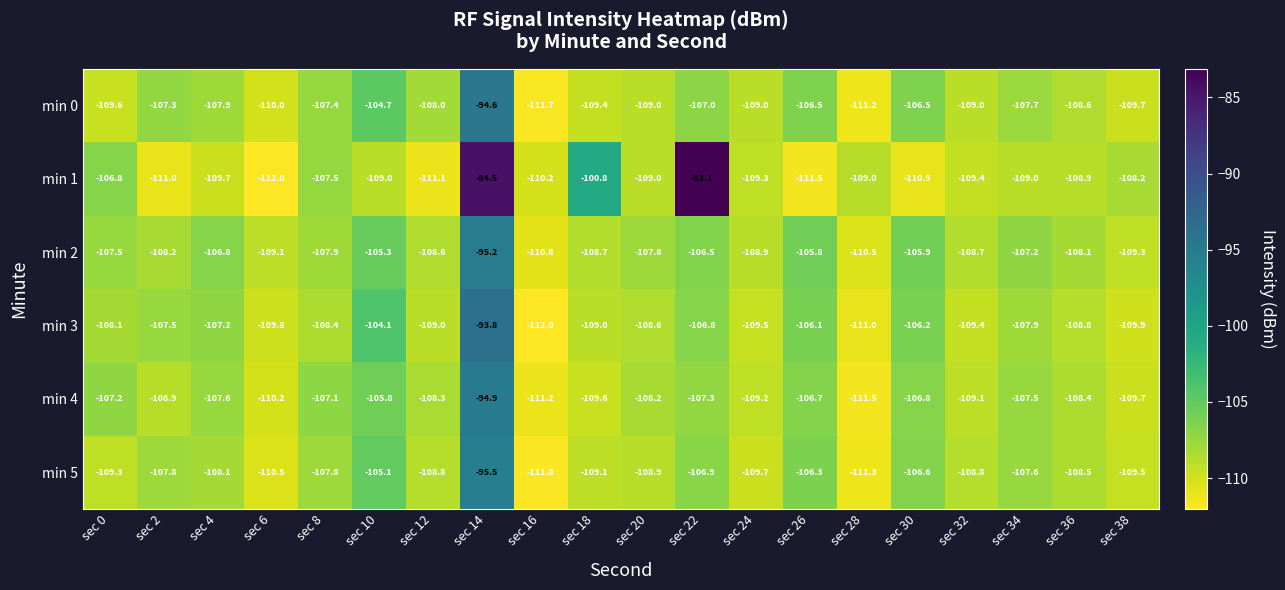

What is the difference between the maximum and minimum values in the min 2 series?

15.6